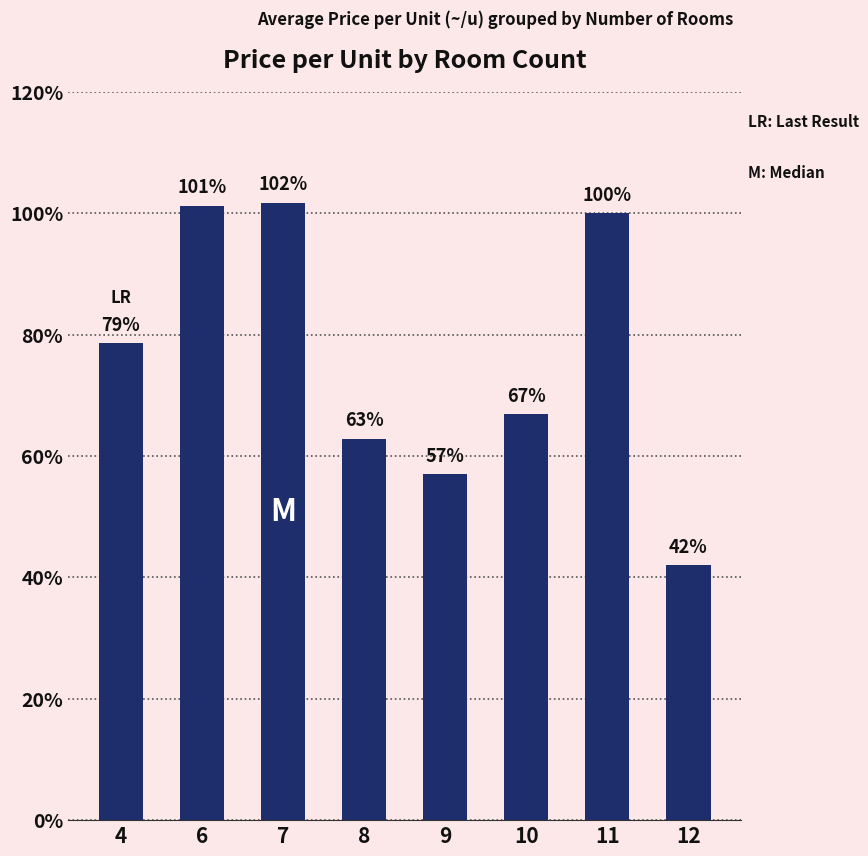

At which label is the value closest to 71?

10